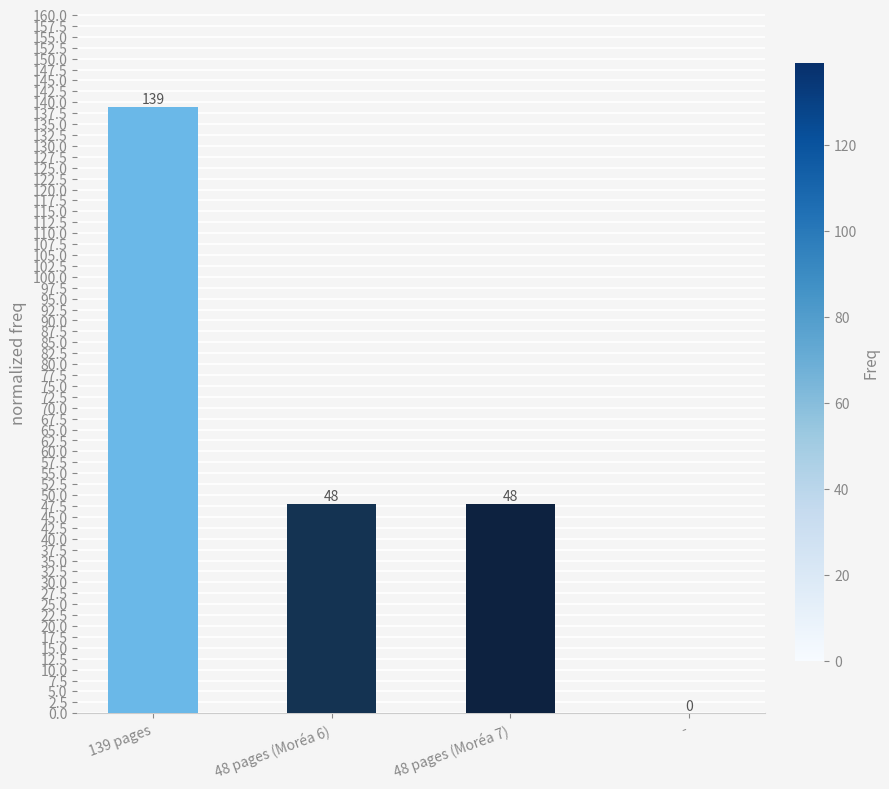

What is the sum of the values at - and 48 pages (Moréa 7)?

48